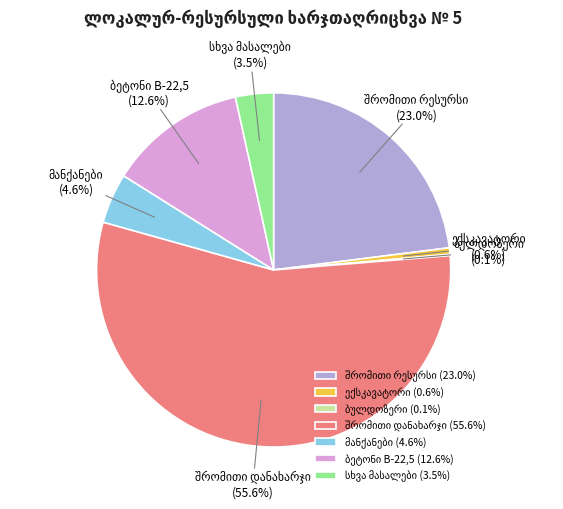

Do სხვა მასალები and შრომითი დანახარჯი together represent more than half of the pie?

Yes